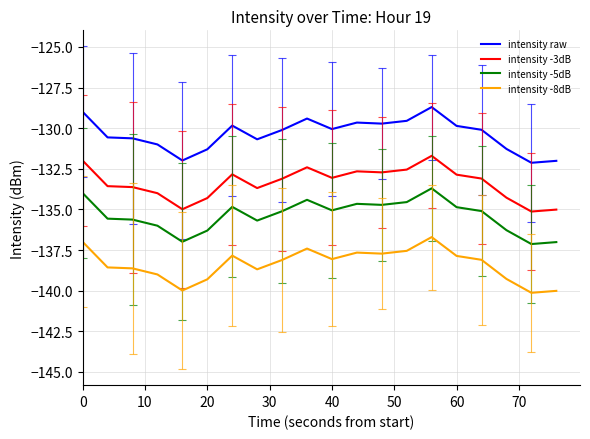

Which series has the largest total across all categories?

intensity raw